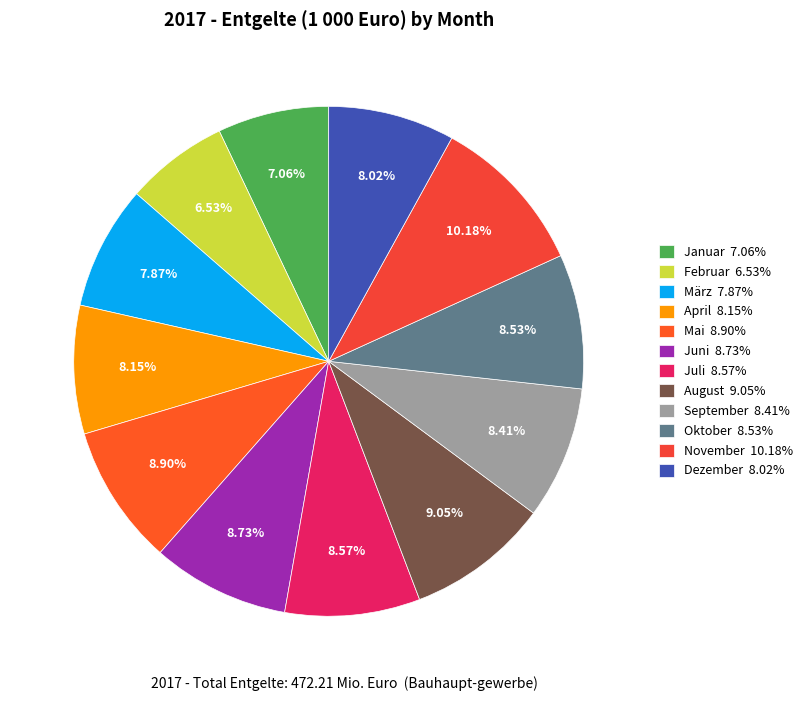

Is it true that Oktober is 1% of the pie?

False